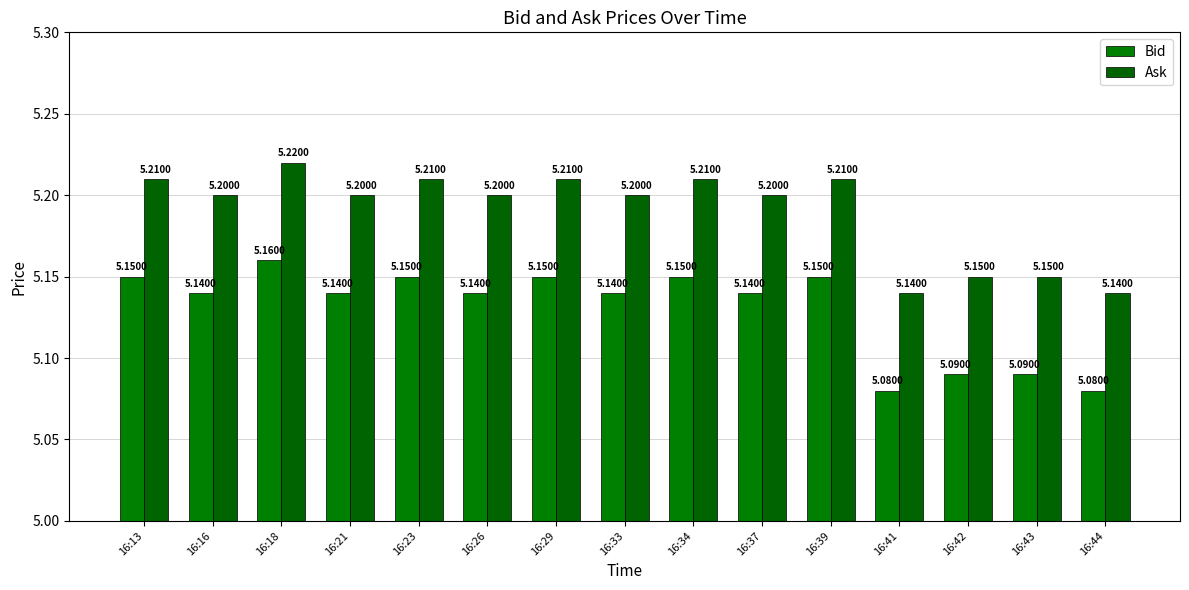

What is the sum of all Ask values?

77.8